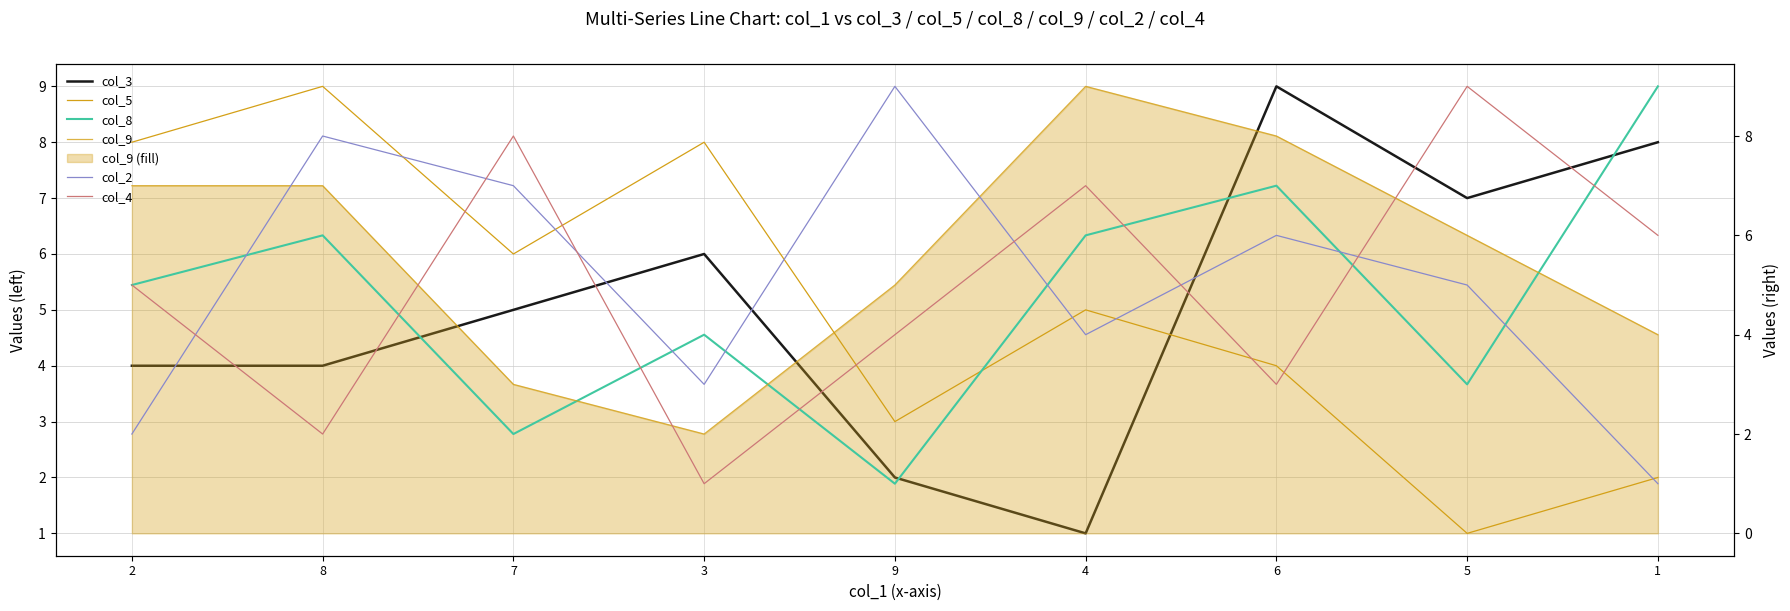

What is the maximum value for col_2?

9